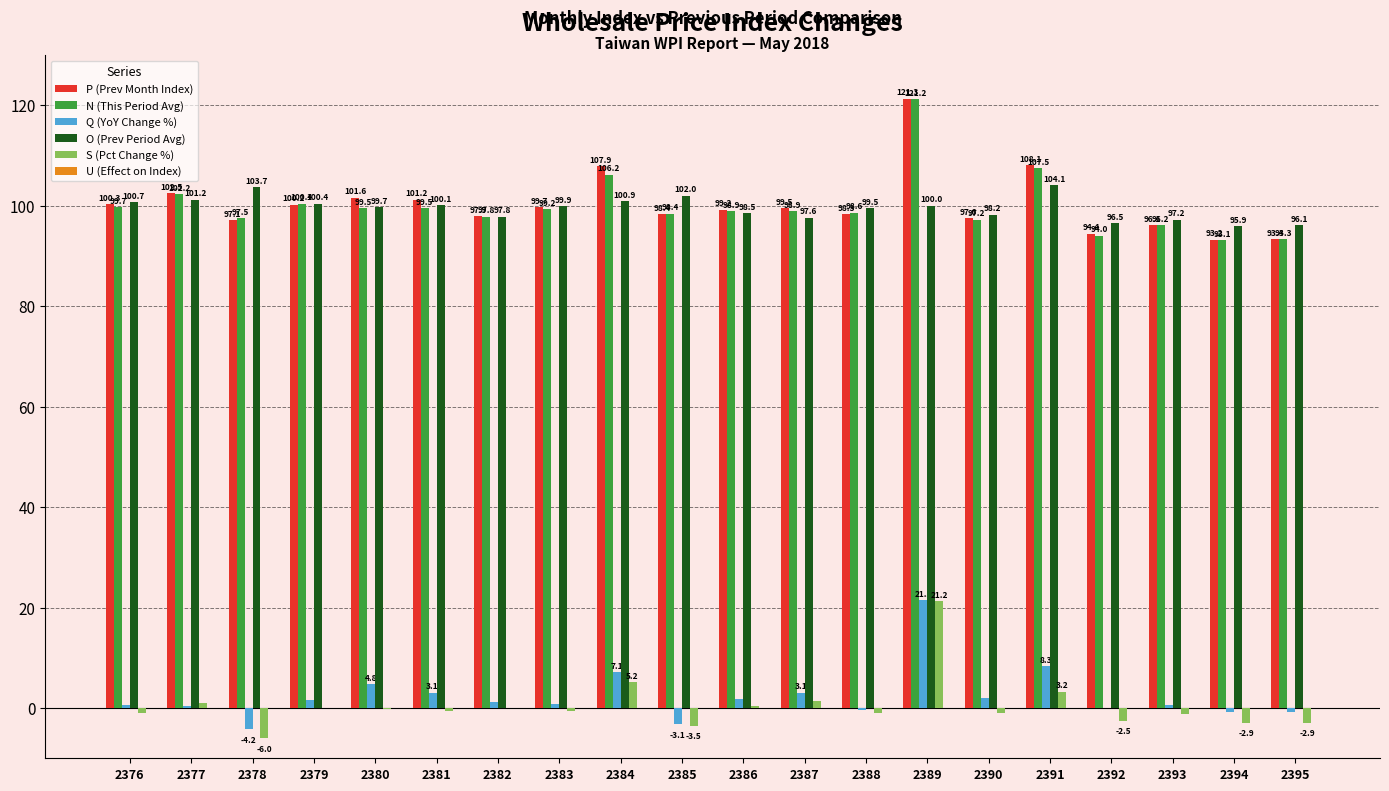

At which category is the sum across all series the highest?

2389